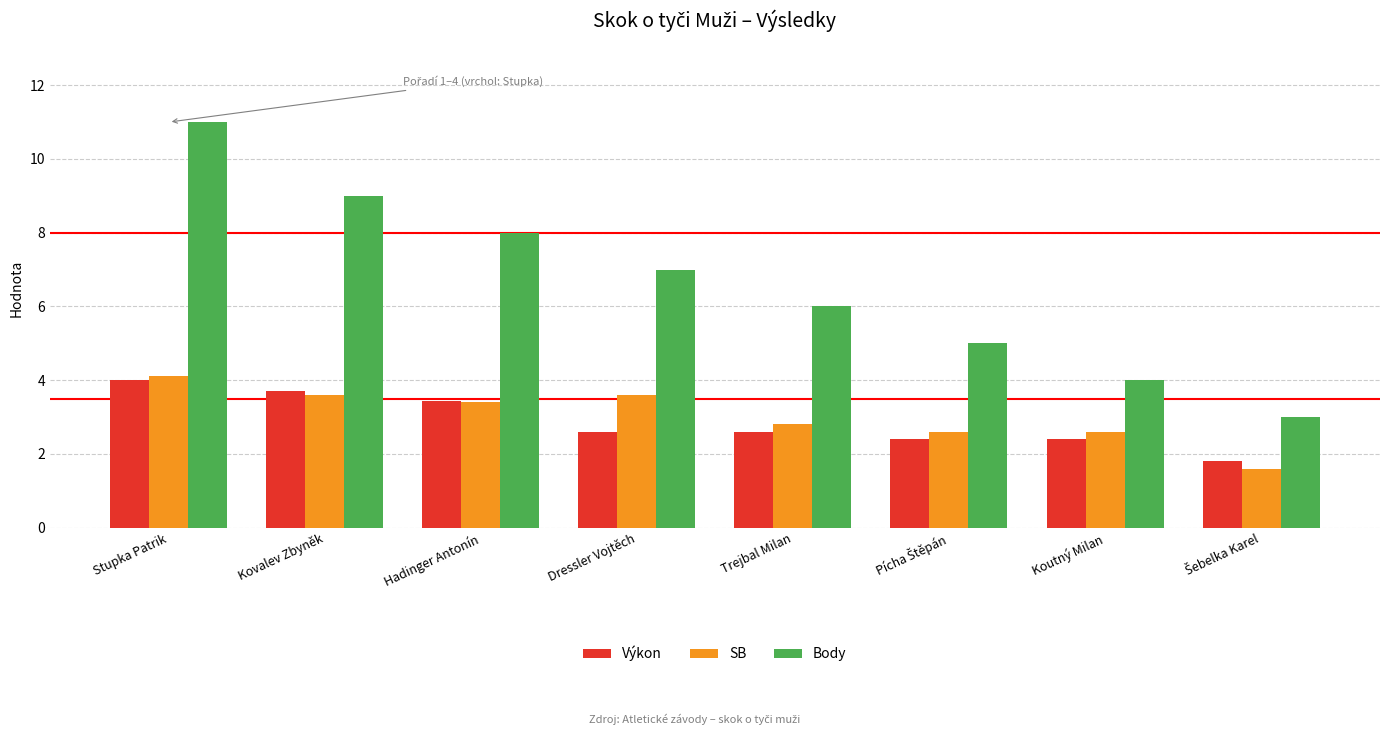

What are all the series names shown in the legend?

Výkon, SB, Body